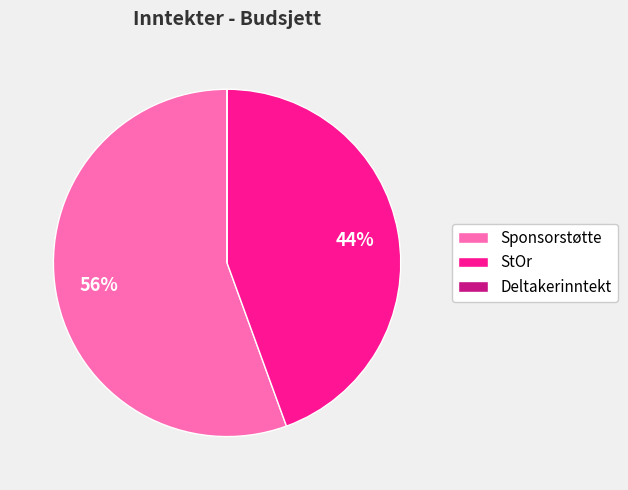

Does Sponsorstøtte account for over 50% of the chart?

Yes